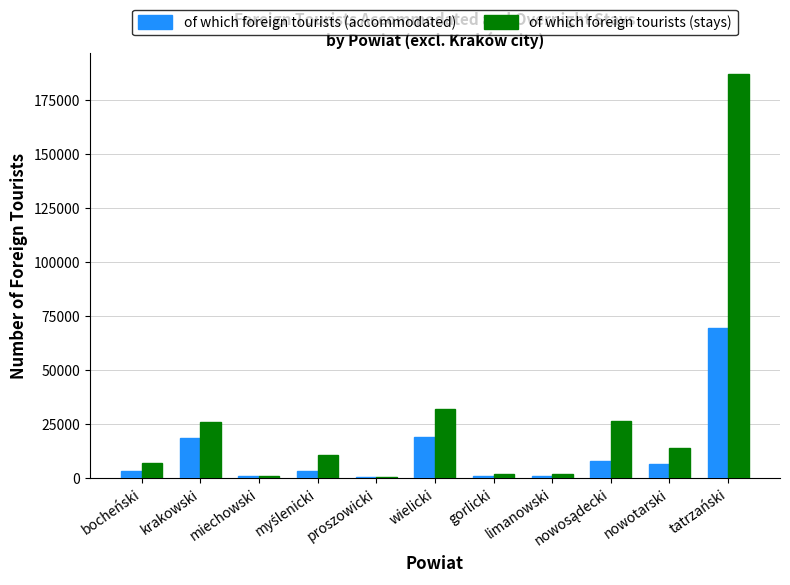

The of which foreign tourists (accommodated) series shows 9020 at krakowski. True or false?

False